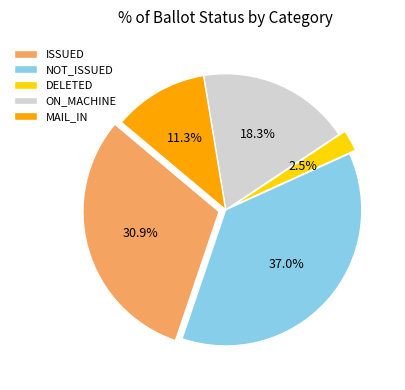

How much of the chart is everything except NOT_ISSUED?

63.0%